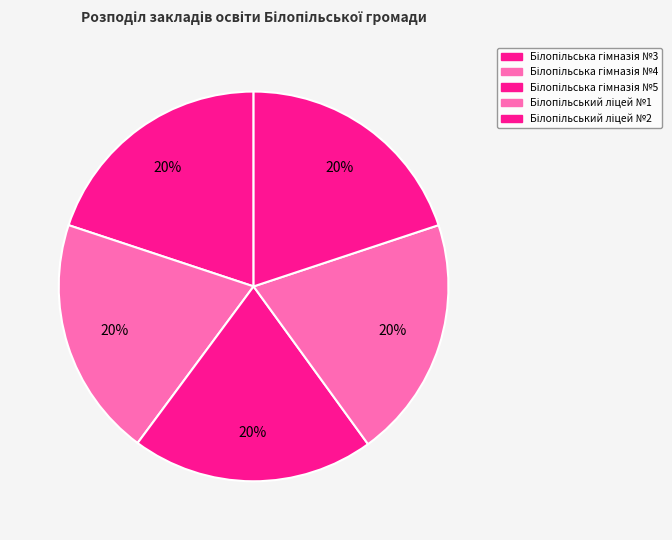

Combined, do Білопільський ліцей №2 and Білопільська гімназія №5 account for over 50%?

No